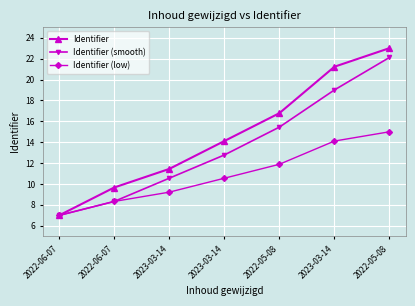

Is this an area chart (filled region under the line)?

No